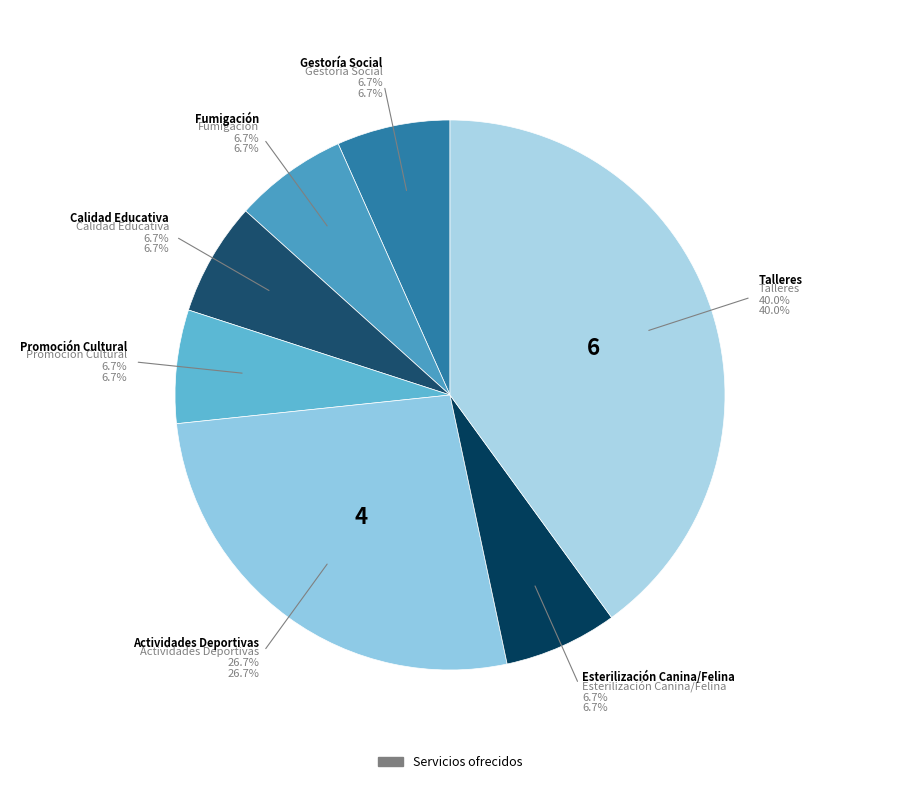

The Talleres slice represents 30% of the pie. True or false?

False